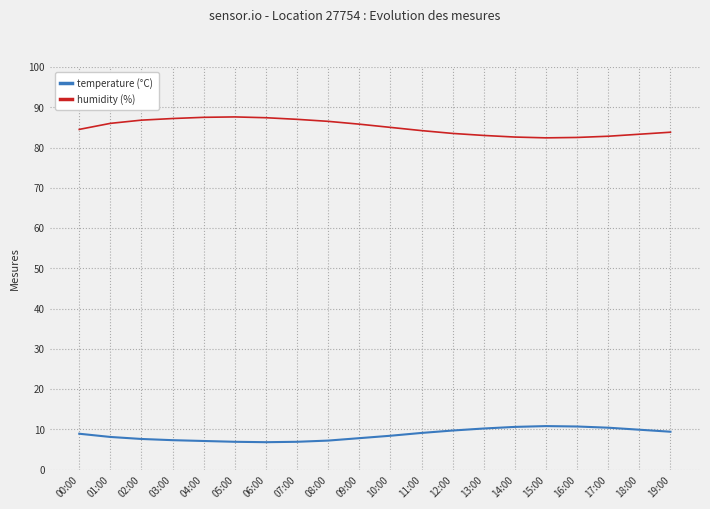

True or false: temperature (°C) has more than 0 interior local peaks.

True